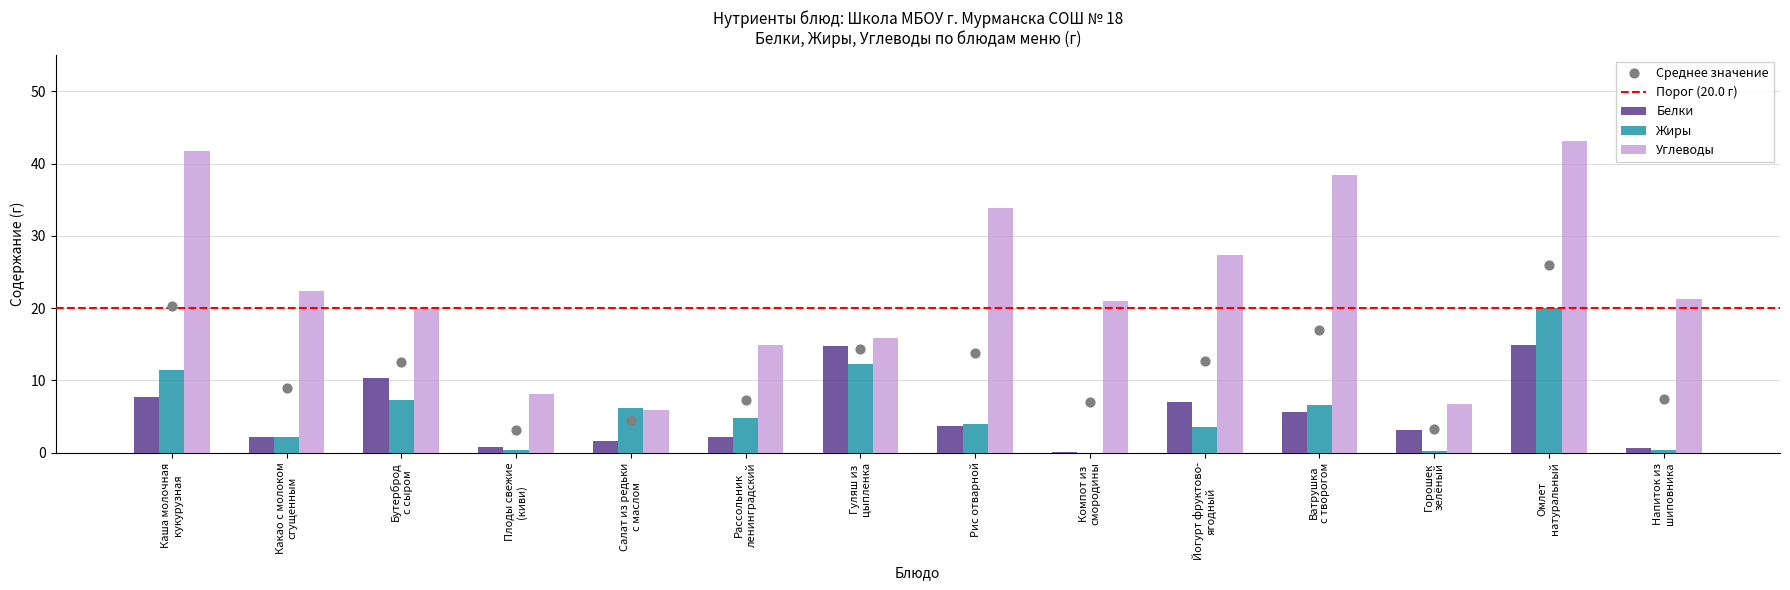

Which series contains the lowest Y value?

Жиры